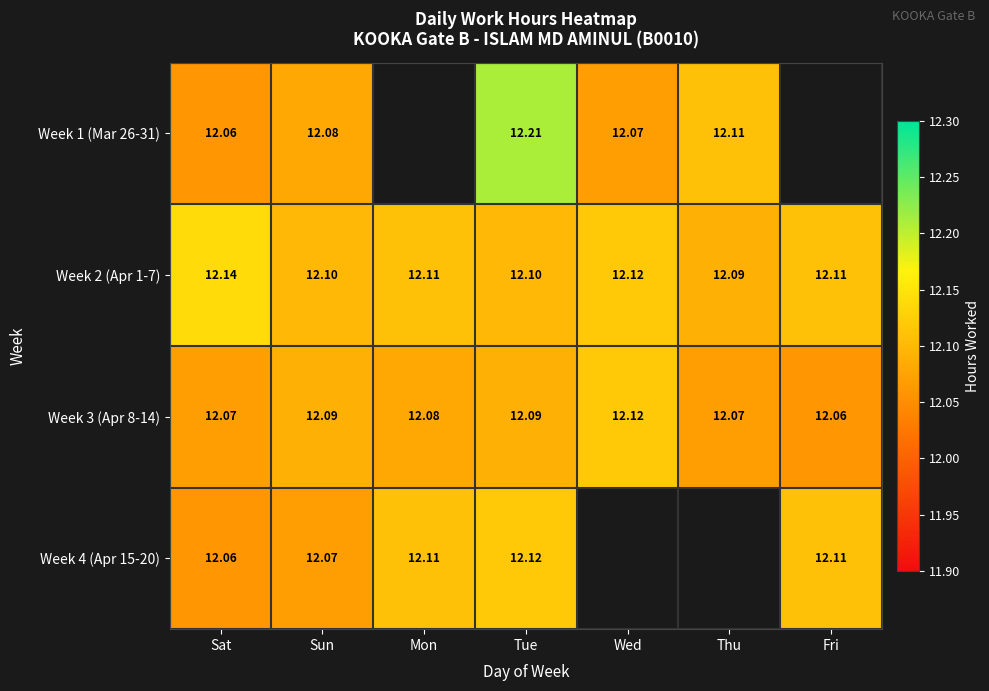

At which label is Week 3 (Apr 8-14) closest to 12?

Fri